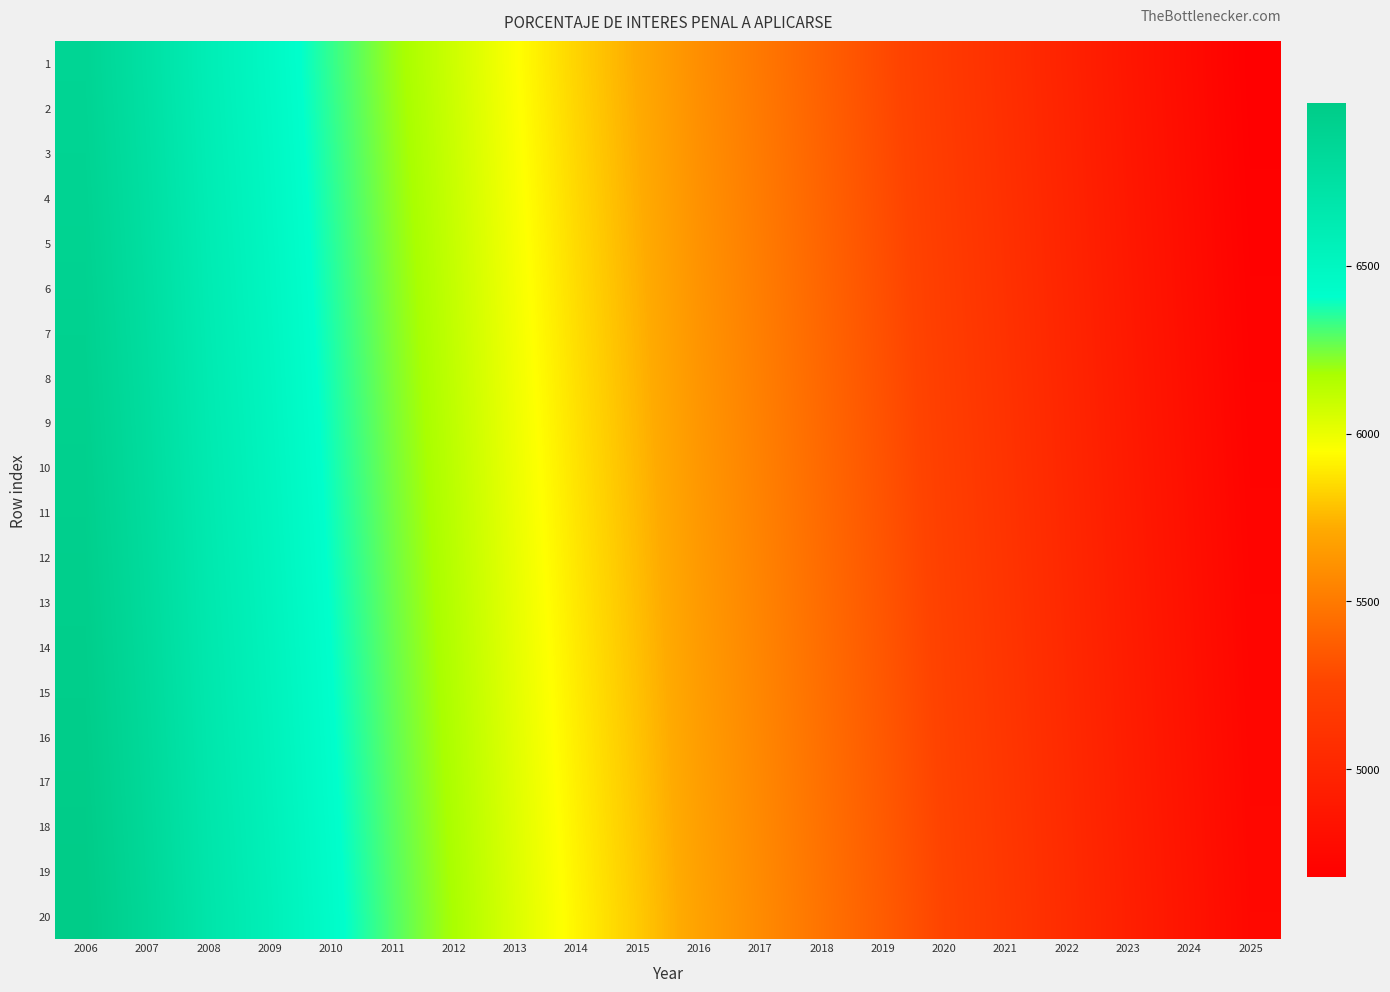

At which category is the sum across all series the highest?

2006